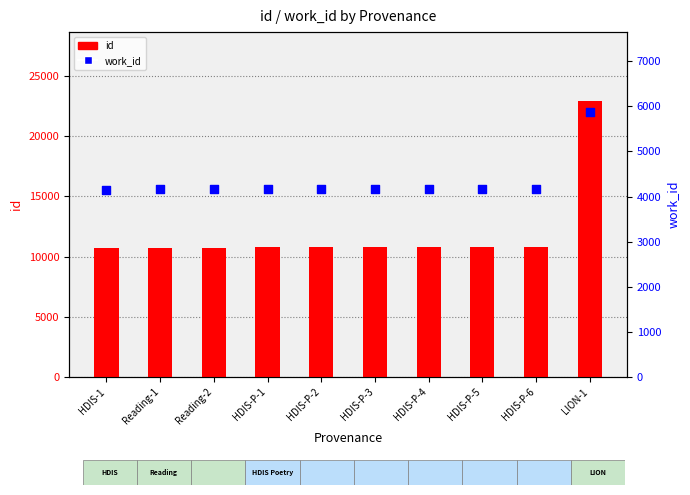

At which category is the sum across all series the highest?

LION-1